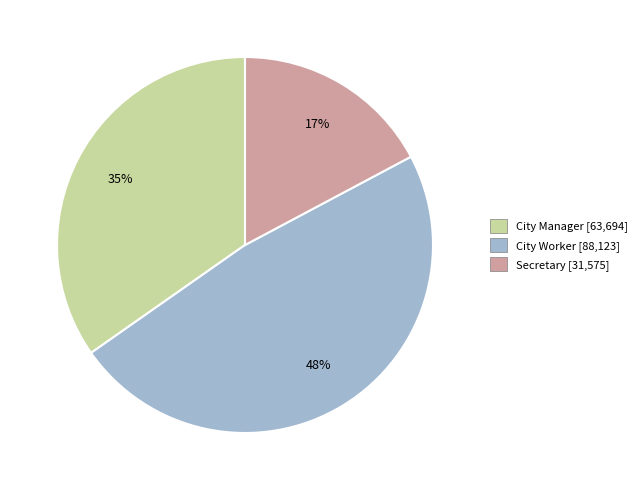

To the nearest percent, what is the difference between the largest and smallest slice percentages?

31%